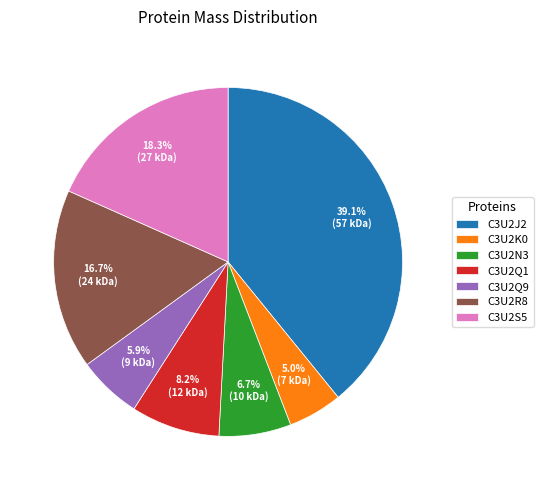

Is there any slice that represents more than half of the pie?

No